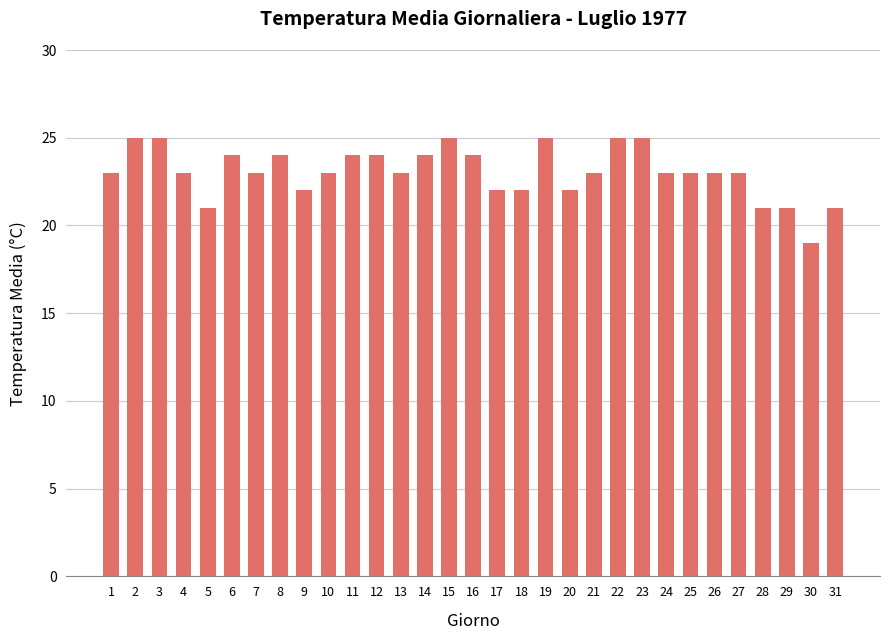

Are the bars horizontal?

No